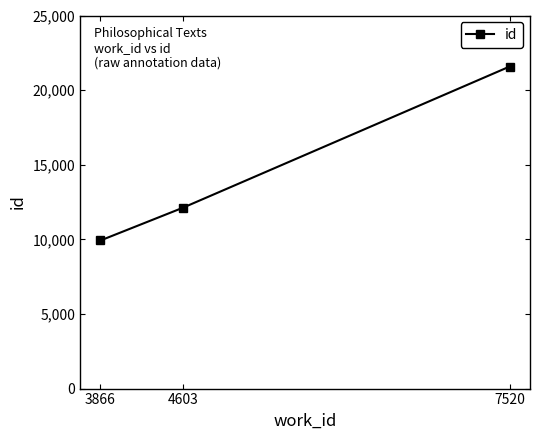

Where is the data nearest to the value 15751?

4603